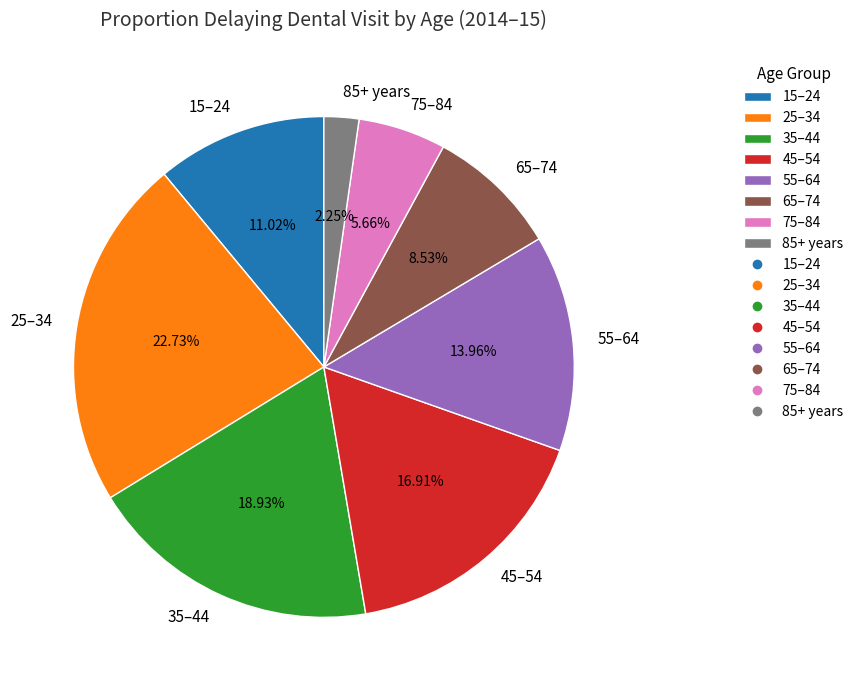

Combined, what portion of the pie is 85+ years and 75–84?

7.9%